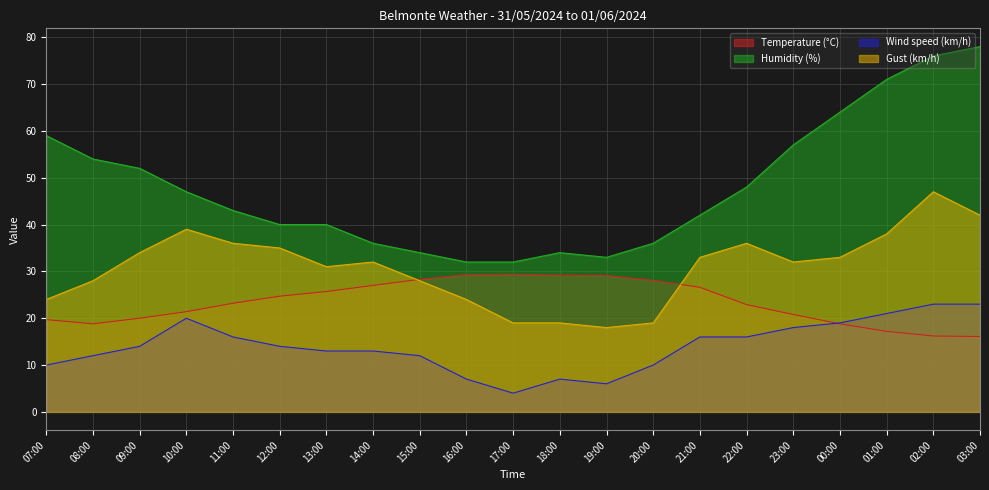

What is the spread (max minus min) of values at 15:00?

22.0